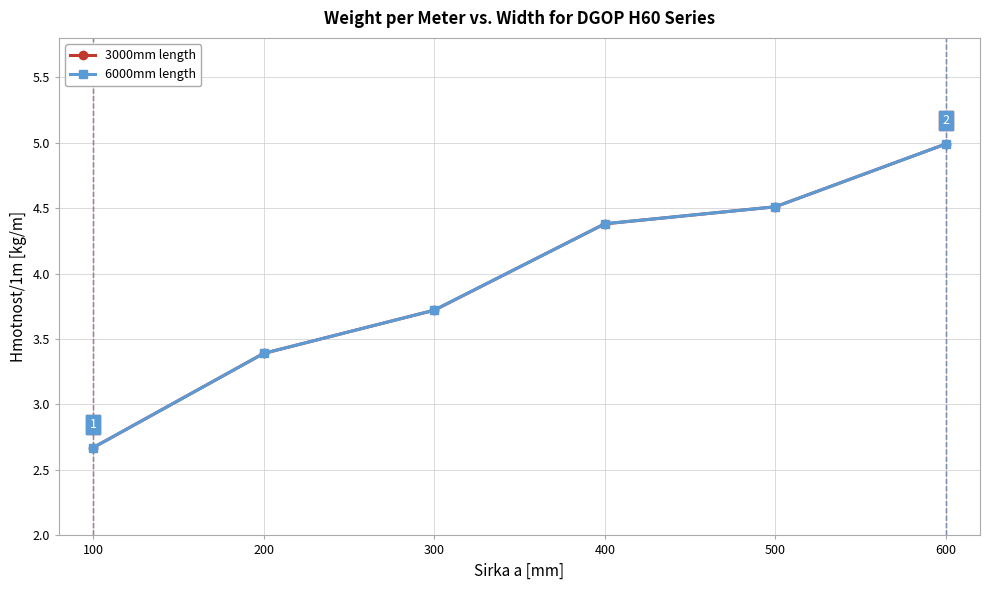

Is this an area chart (filled region under the line)?

No